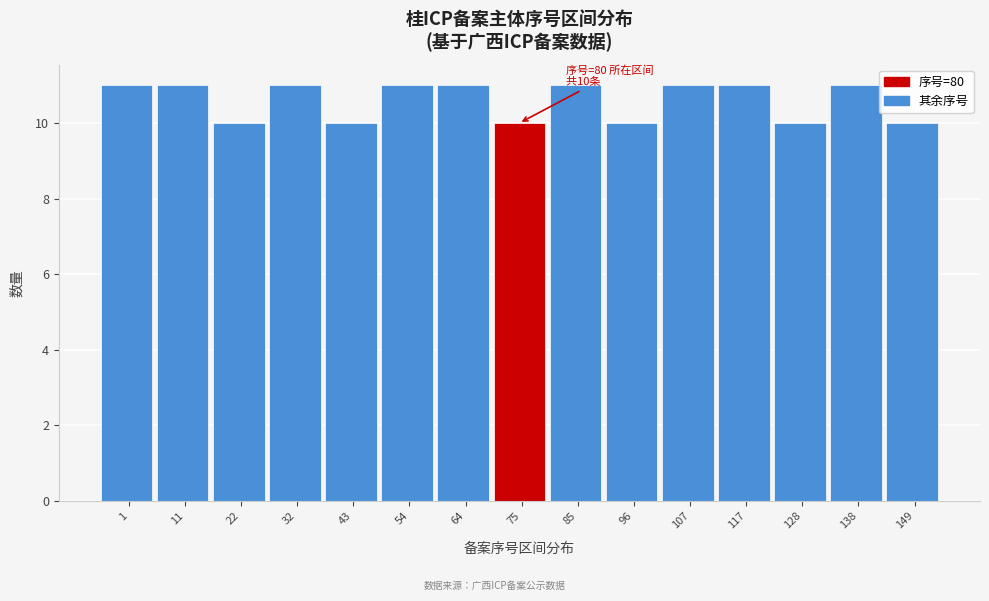

Reading right to left, extract all data points from this chart.

149=10	138=11	128=10	117=11	107=11	96=10	85=11	75=10	64=11	54=11	43=10	32=11	22=10	11=11	1=11